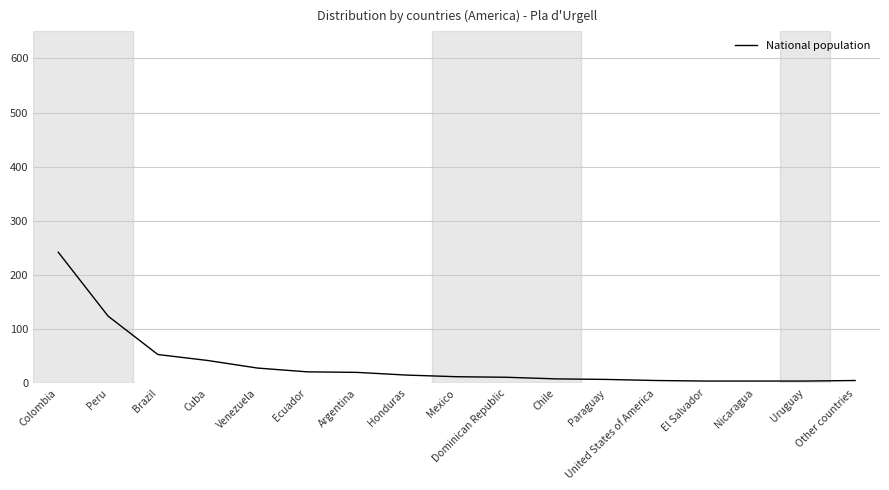

The chart shows a value of 8 at Chile. True or false?

True